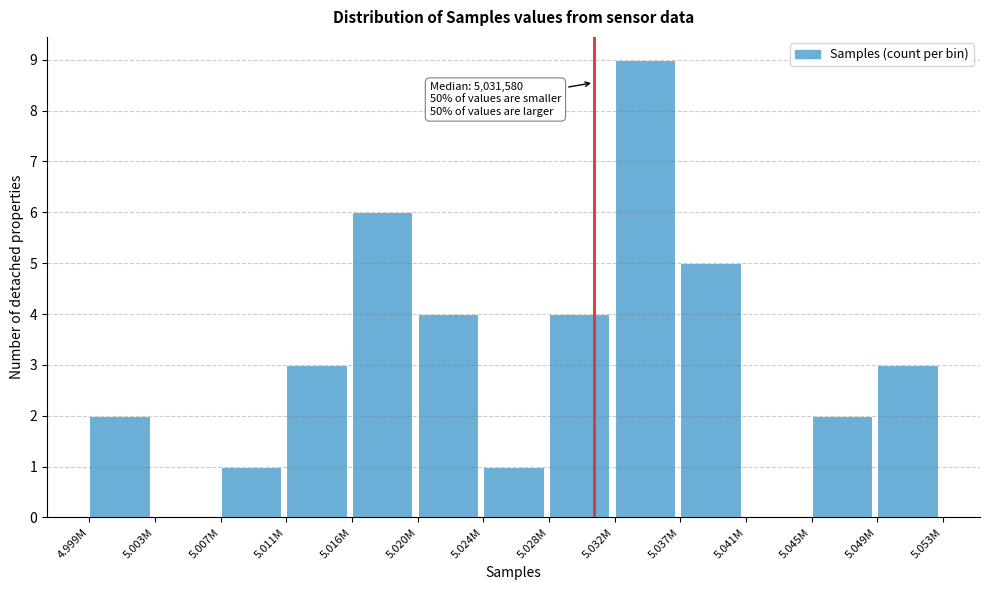

What is the greatest value displayed?

9